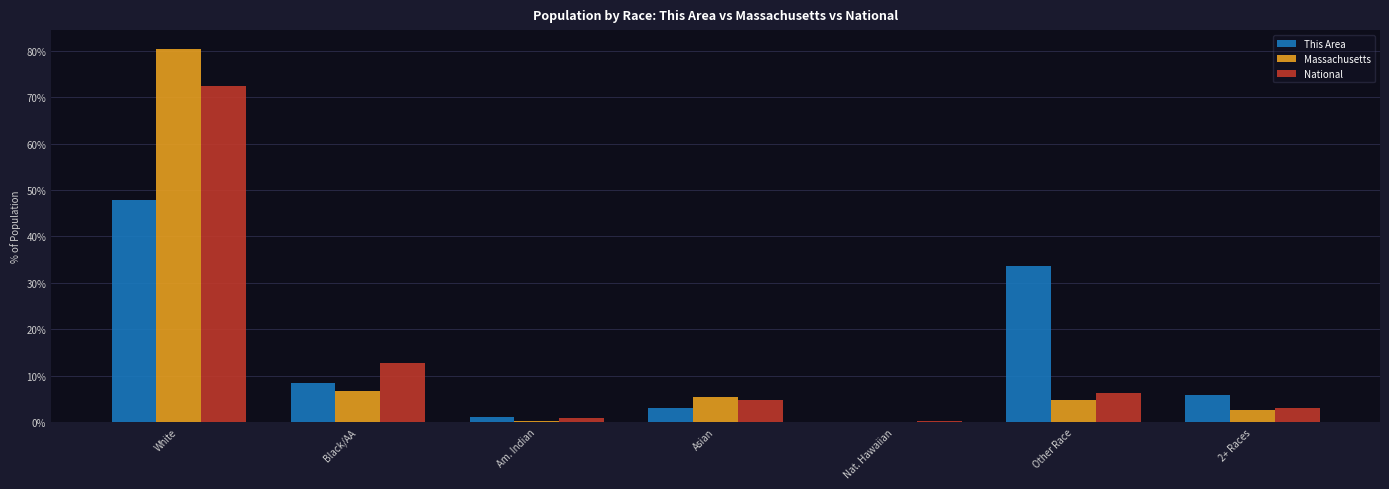

What value does the This Area series have at Black/AA?

8.5